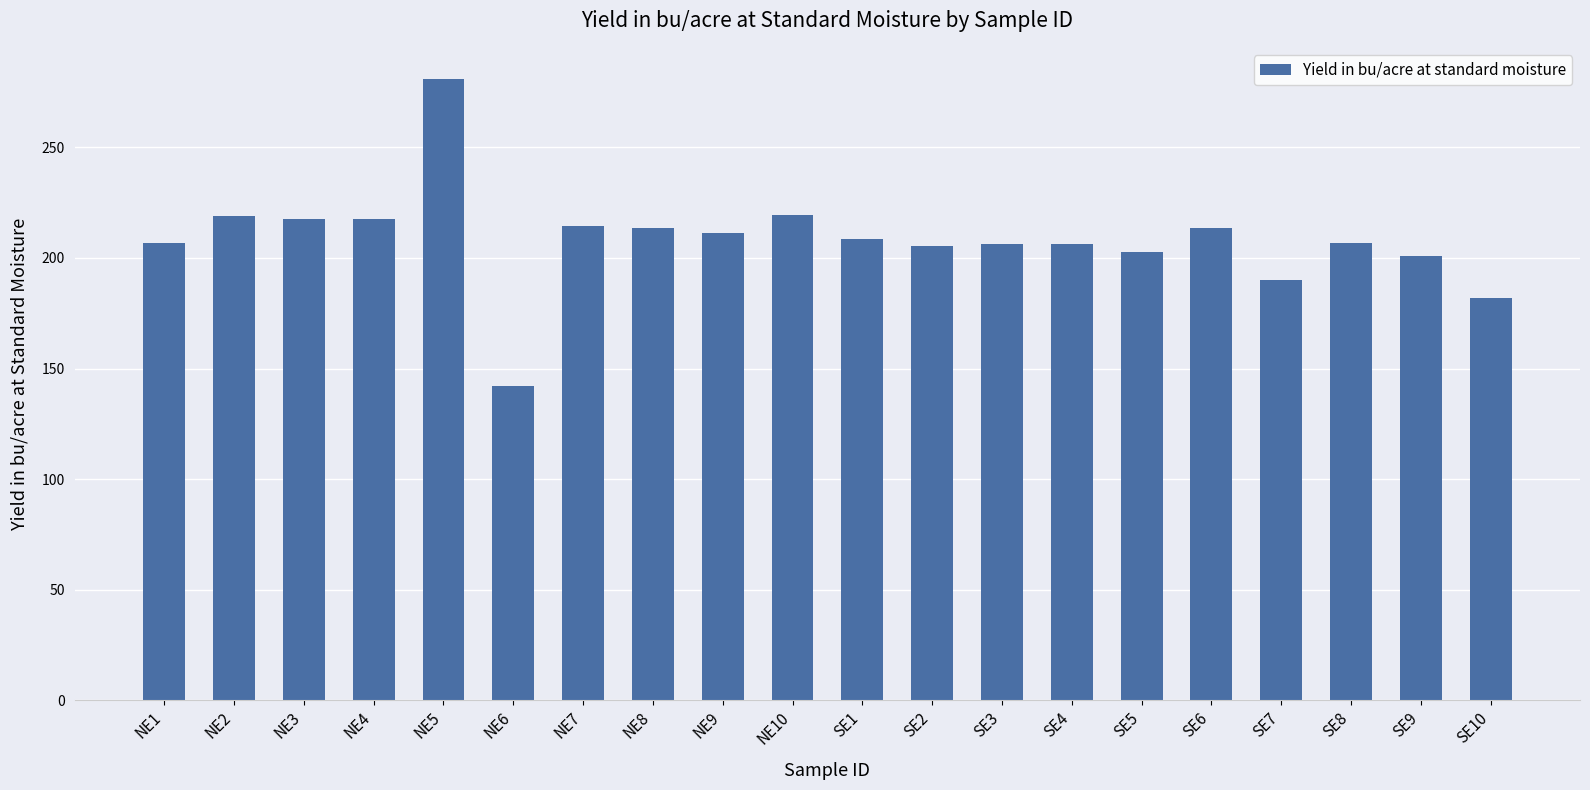

What is the change in value from NE3 to SE5?

-14.8